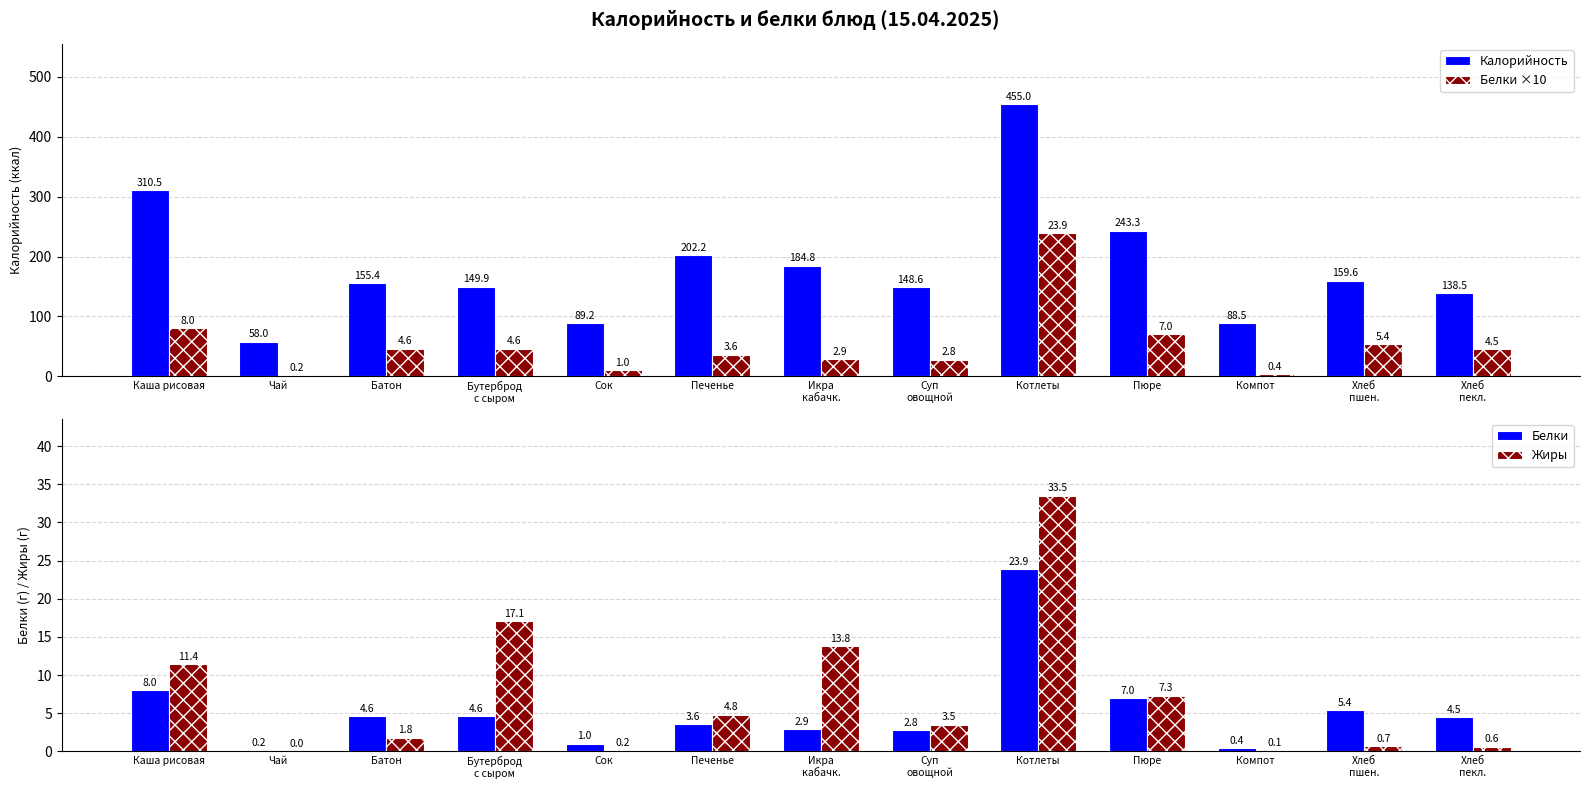

What is the spread (max minus min) of values at Бутерброд
с сыром?

145.3